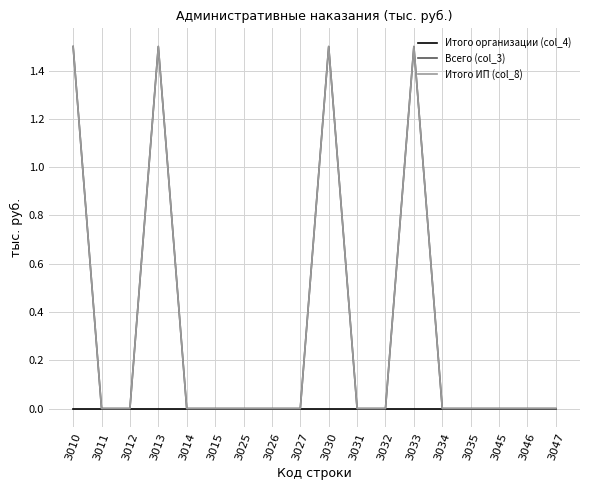

At how many categories does at least one series exceed 1?

4